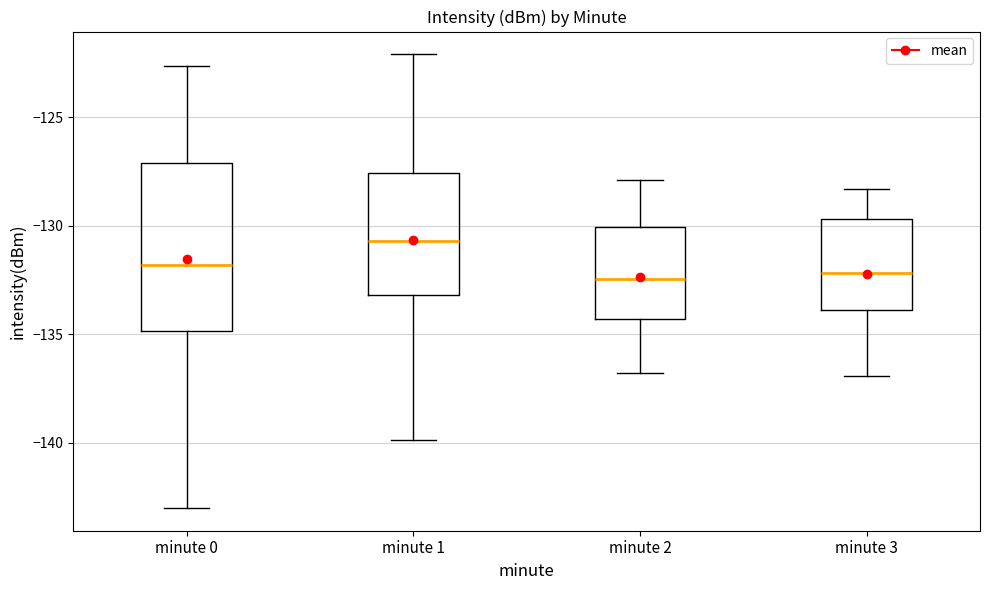

Reading left to right, transcribe this box plot: for each box, give where its median line is, the range the box spans, and where its two whiskers end, as read against the y-axis. The values are not printed on the chart, so give them approximately, as read against the axis.

minute 0: median -132.0, box -135.0 to -127.0, whiskers -143.0 to -122.5
minute 1: median -130.5, box -133.0 to -127.5, whiskers -140.0 to -122.0
minute 2: median -132.5, box -134.5 to -130.0, whiskers -137.0 to -128.0
minute 3: median -132.0, box -134.0 to -129.5, whiskers -137.0 to -128.5